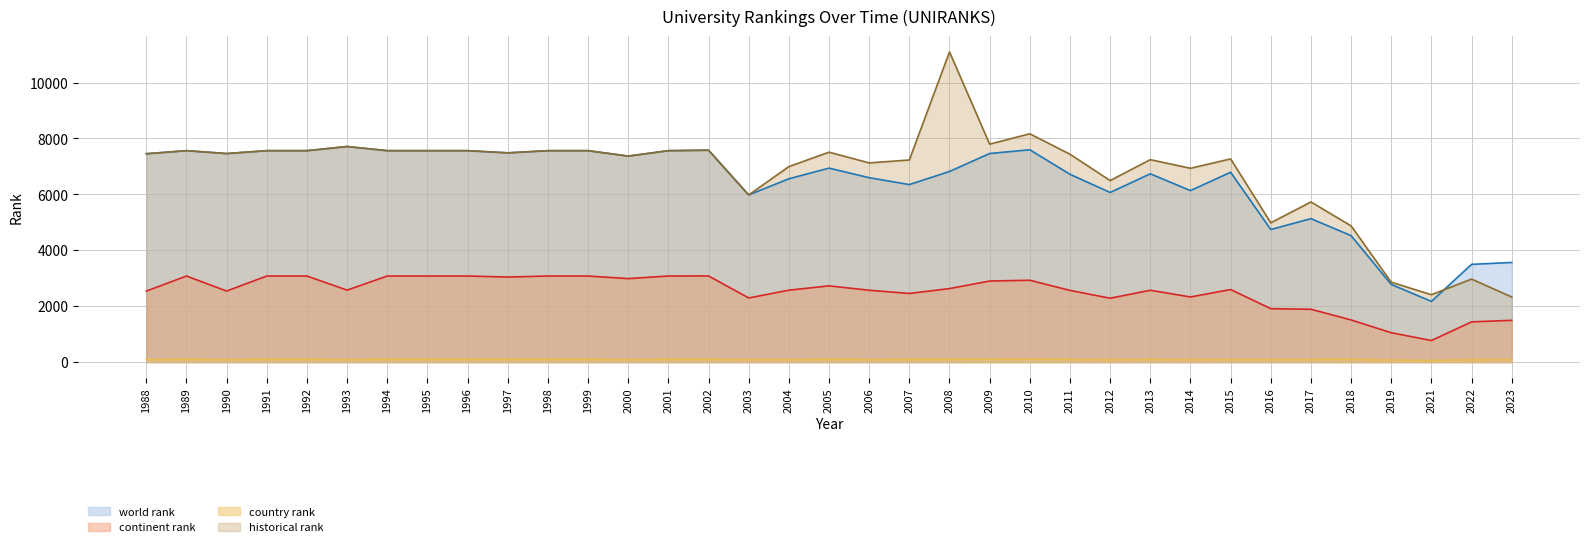

At which category is the sum across all series the highest?

2008